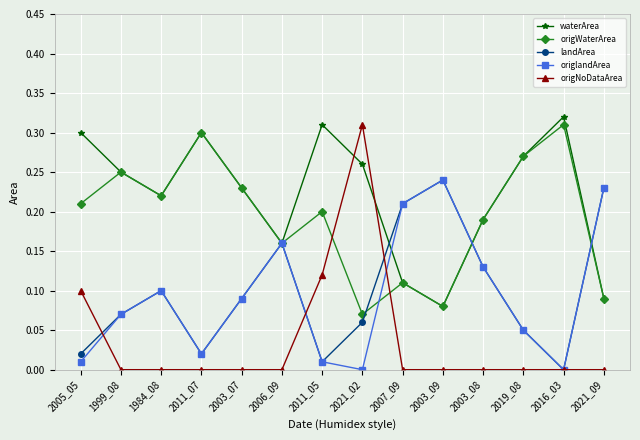

True or false: waterArea has more than 1 points higher than both neighbors.

True